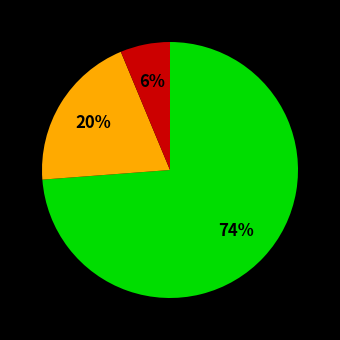

To the nearest percent, what is the average slice percentage?

33%